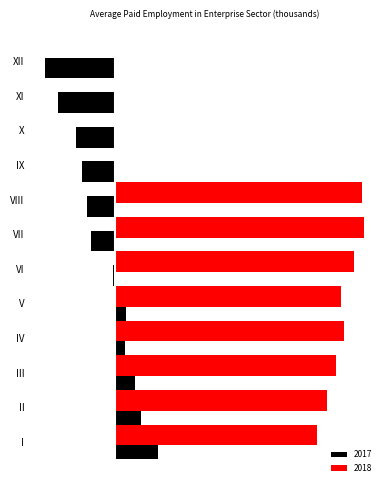

Reading left to right, list all the values displayed in this chart.

2017: I=40	II=24	III=18	IV=9	V=10	VI=-2	VII=-22	VIII=-26	IX=-31	X=-36	XI=-53	XII=-65
2018: I=187	II=197	III=205	IV=212	V=210	VI=222	VII=231	VIII=229	IX=0	X=0	XI=0	XII=0